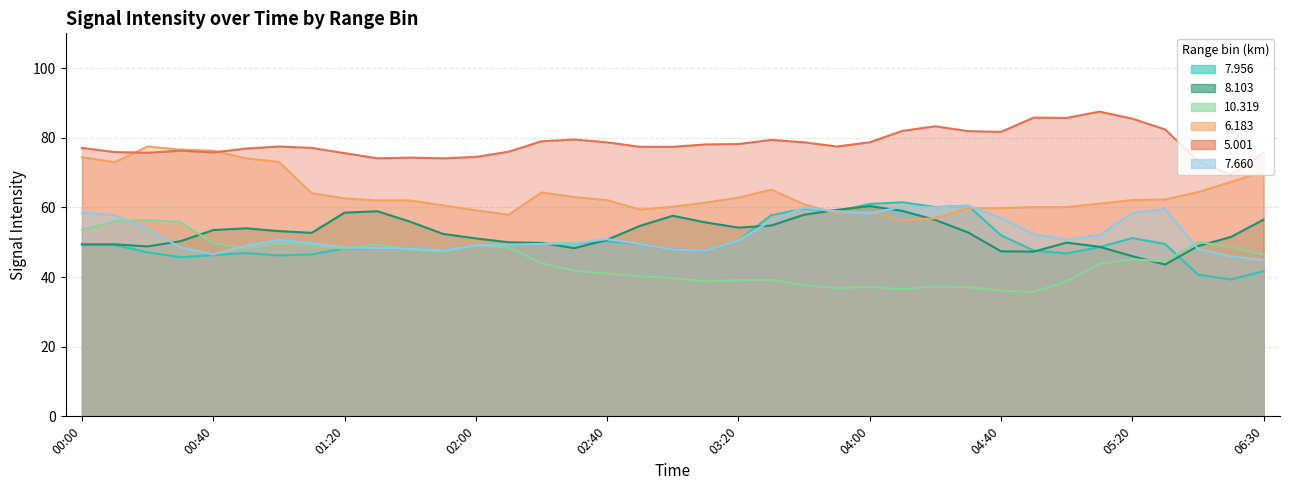

Which series has the widest spread of values?

7.956